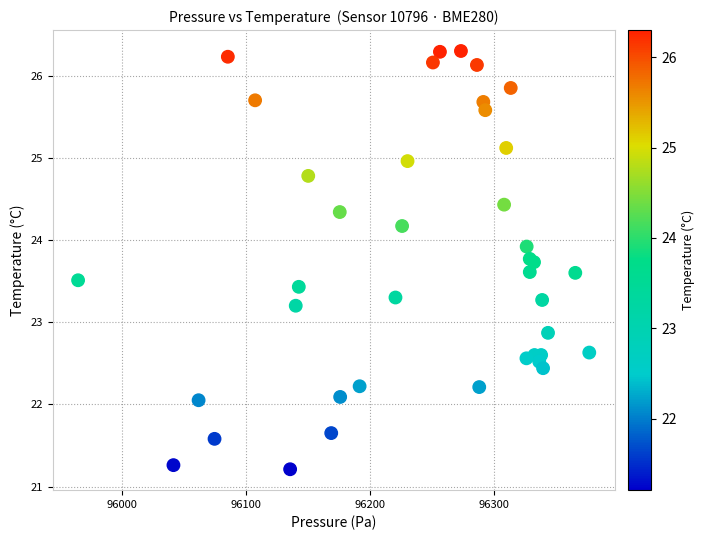

What Y value in the scatter plot is closest to 23?

22.9